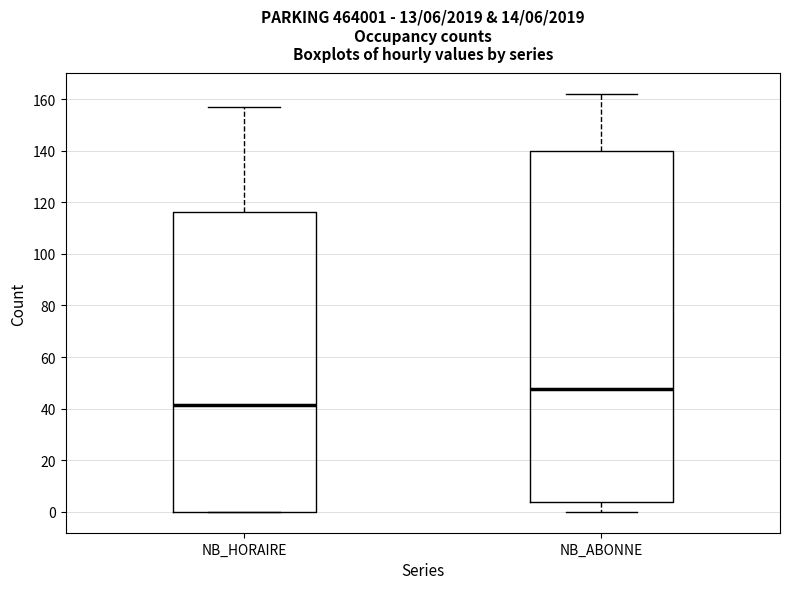

Which box's median line is the lowest?

NB_HORAIRE